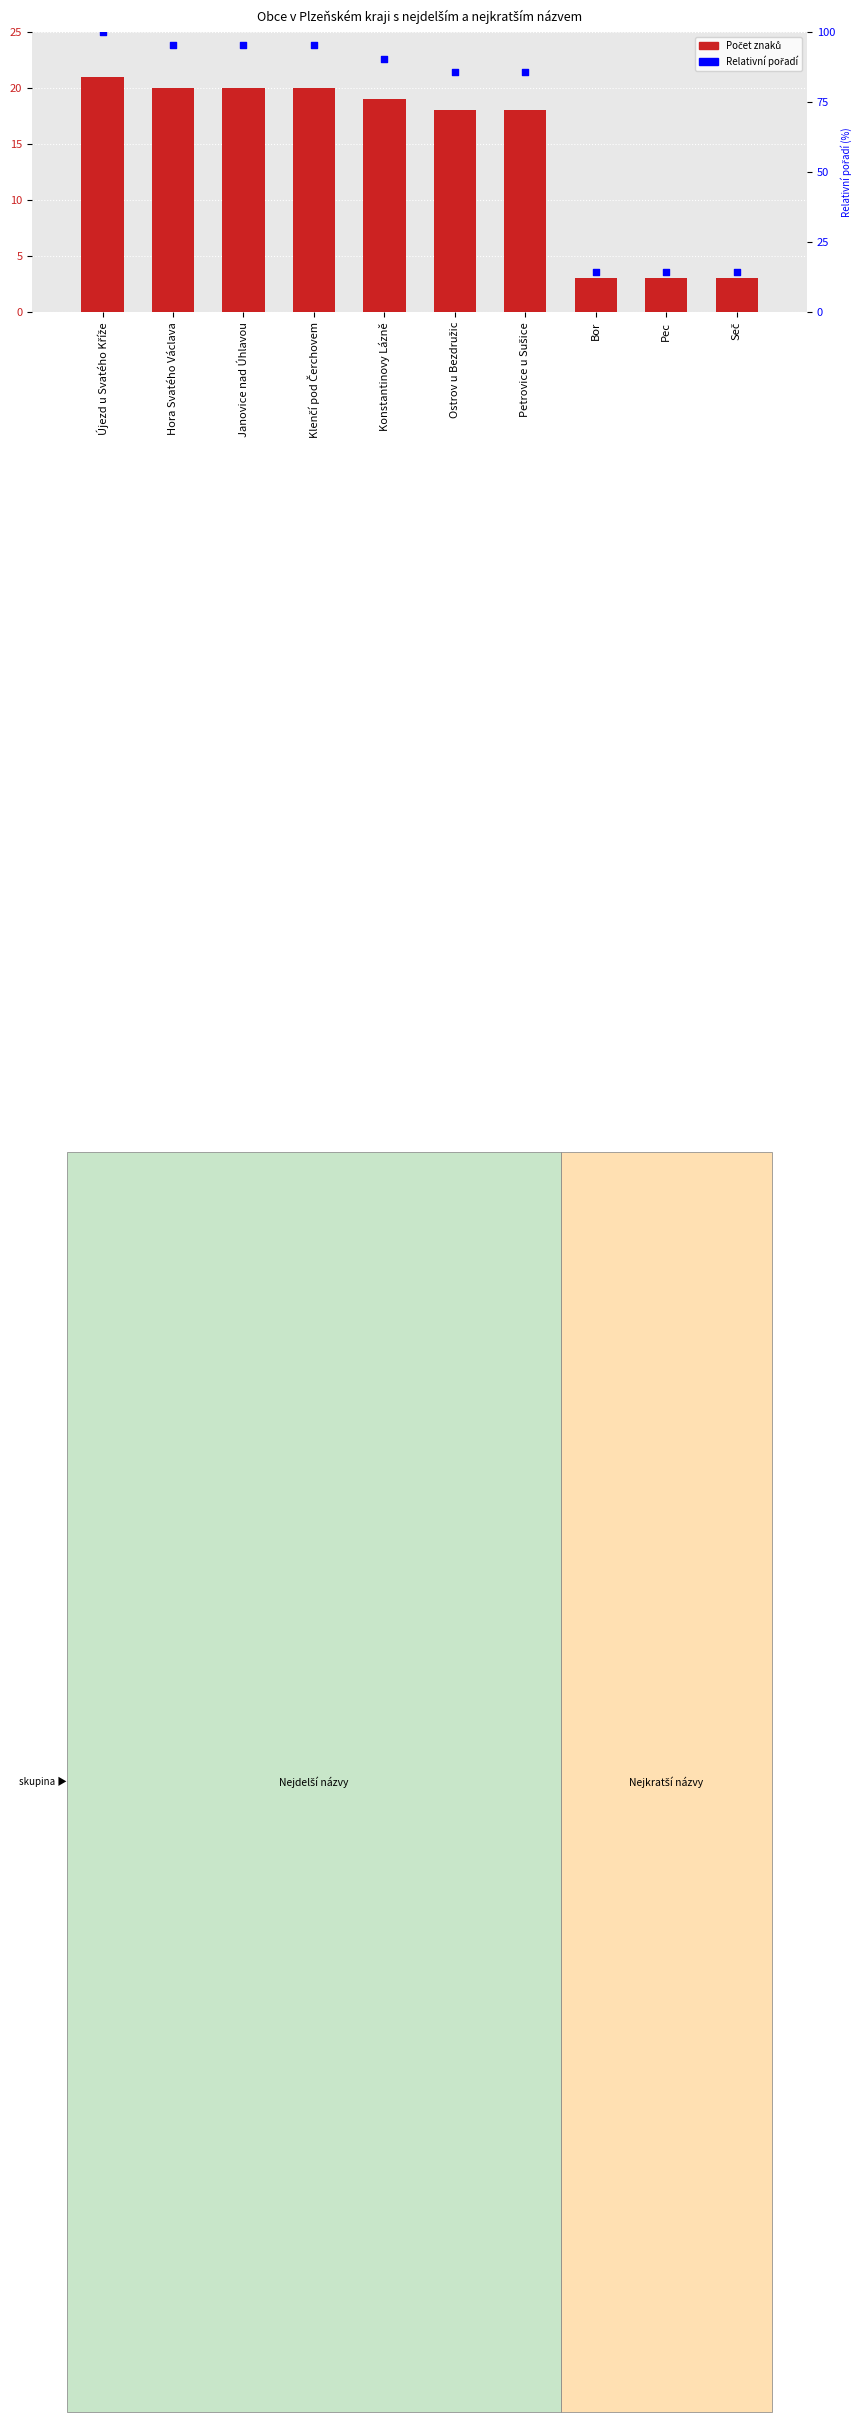

Which series has the largest total across all categories?

Relativní pořadí